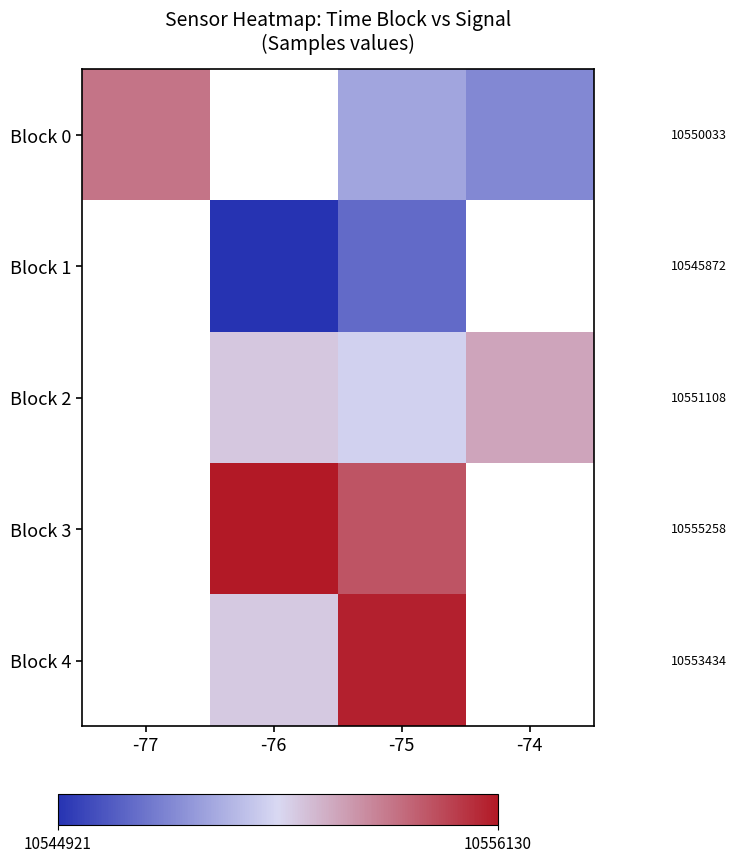

Which has a higher value, -75 or -76?

-76